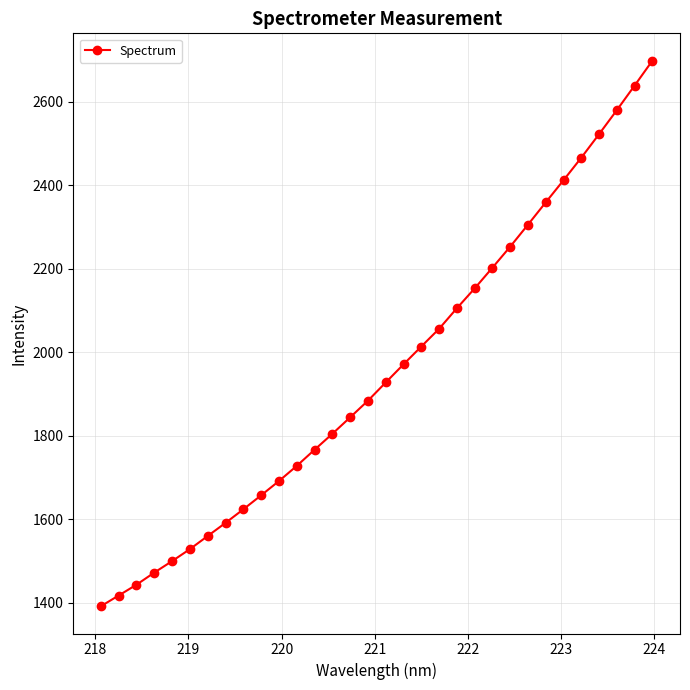

What is the average value?

1955.3